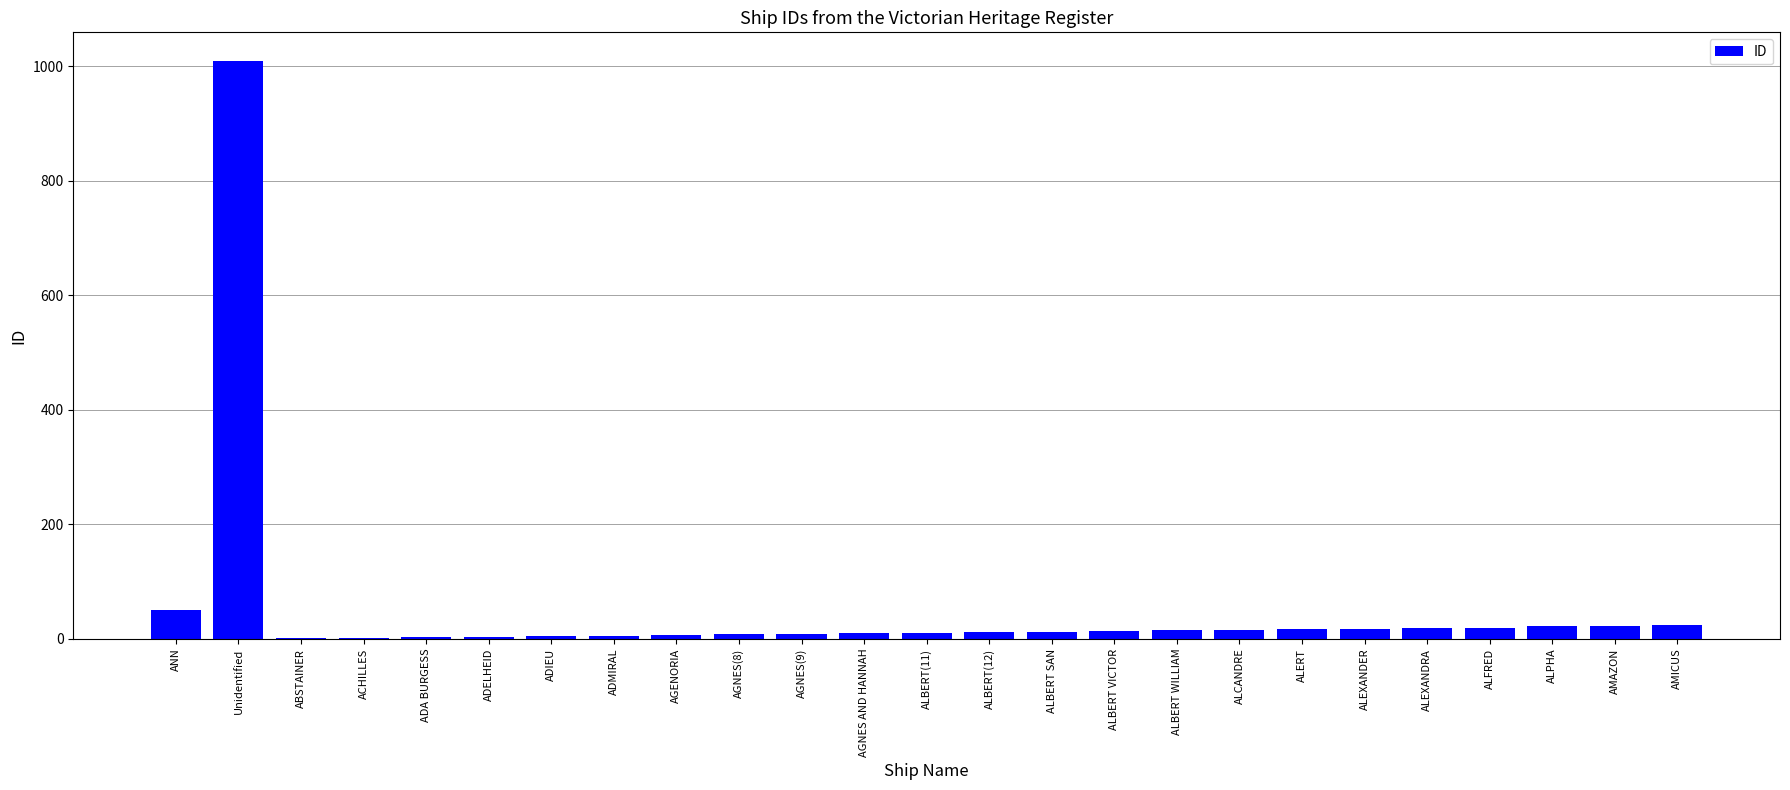

The chart shows a value of 444 at Unidentified. True or false?

False